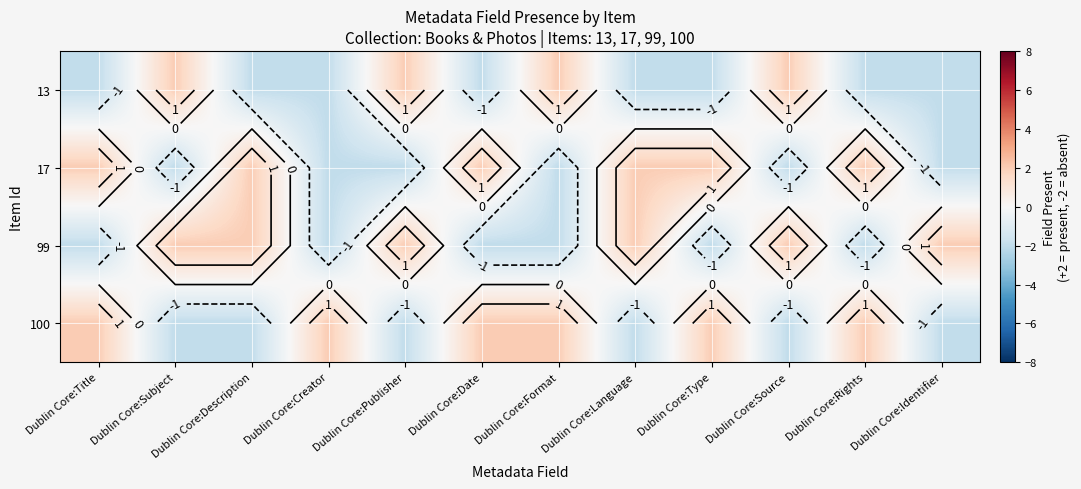

What value does the 100 series have at Dublin Core:Description?

-2